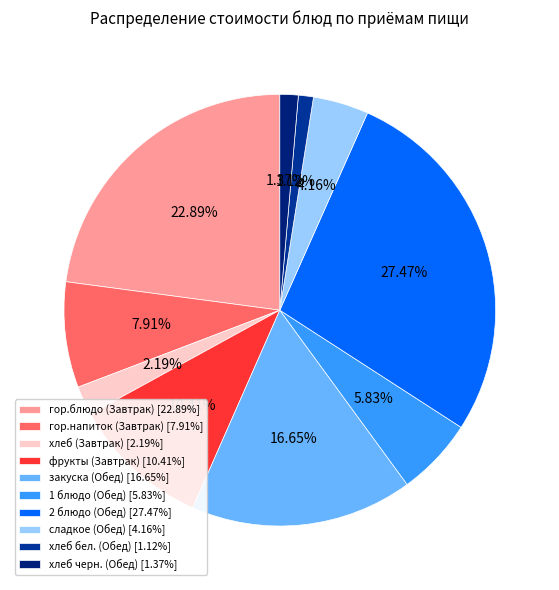

What is the smallest slice in the pie chart?

хлеб бел. (Обед)